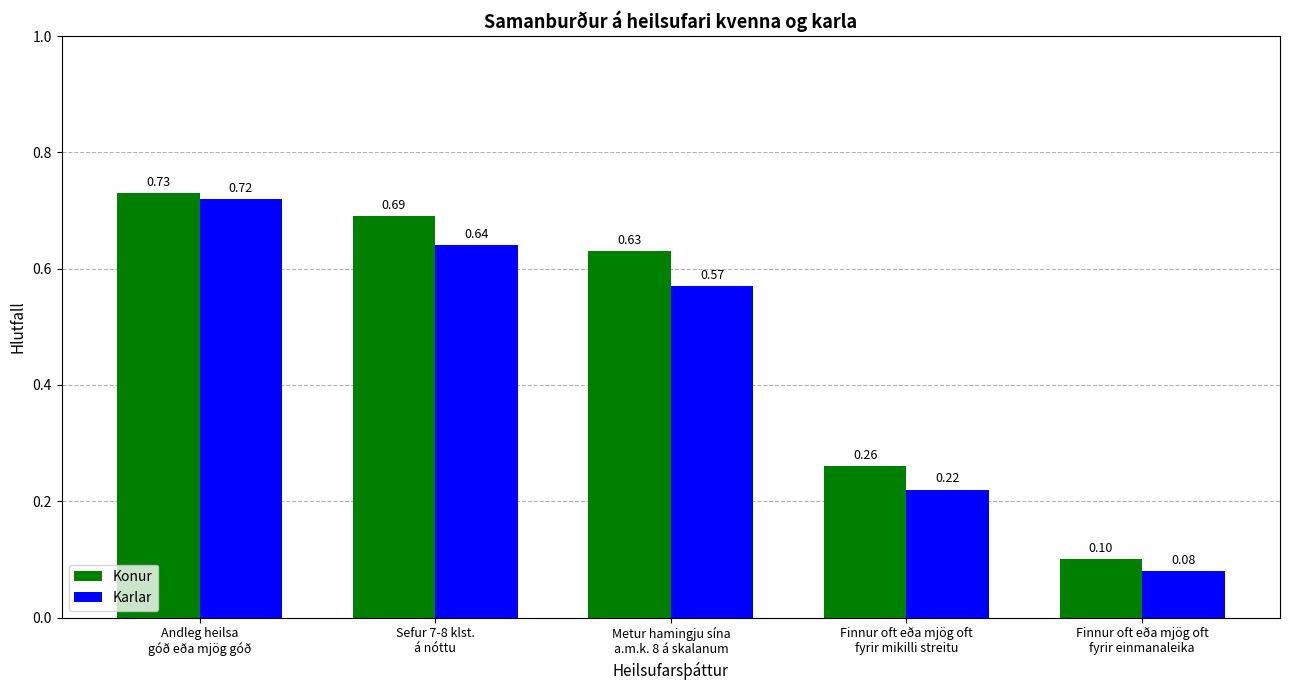

Between Andleg heilsa
góð eða mjög góð and Finnur oft eða mjög oft
fyrir einmanaleika, which series saw the biggest shift?

Karlar